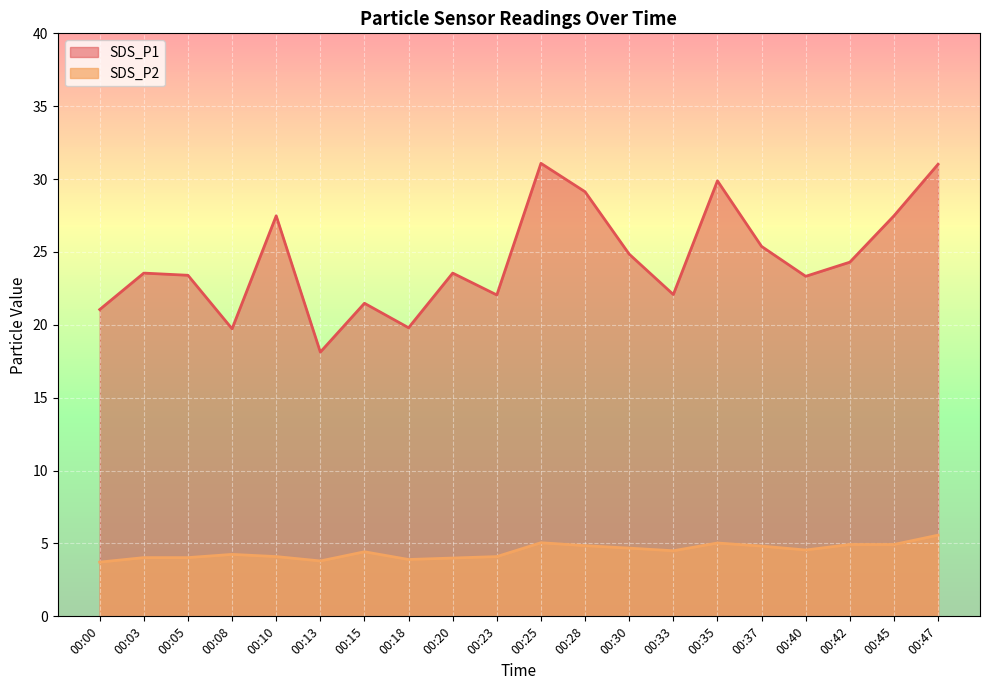

Which category has the highest value across all series?

00:25